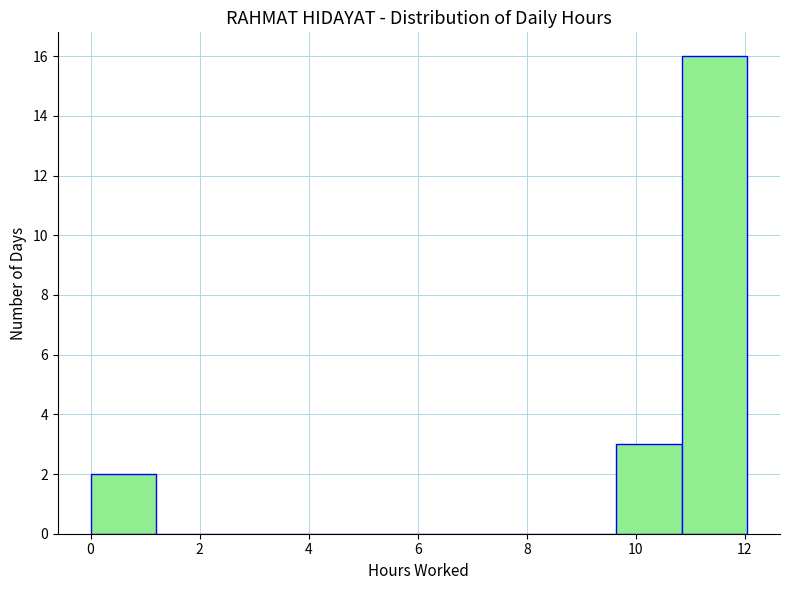

What is the height of the bar covering 10.8 to 12.0 on the x-axis? Neither the bar edges nor the heights are printed on the chart, so give them approximately, as read against the axes.

16